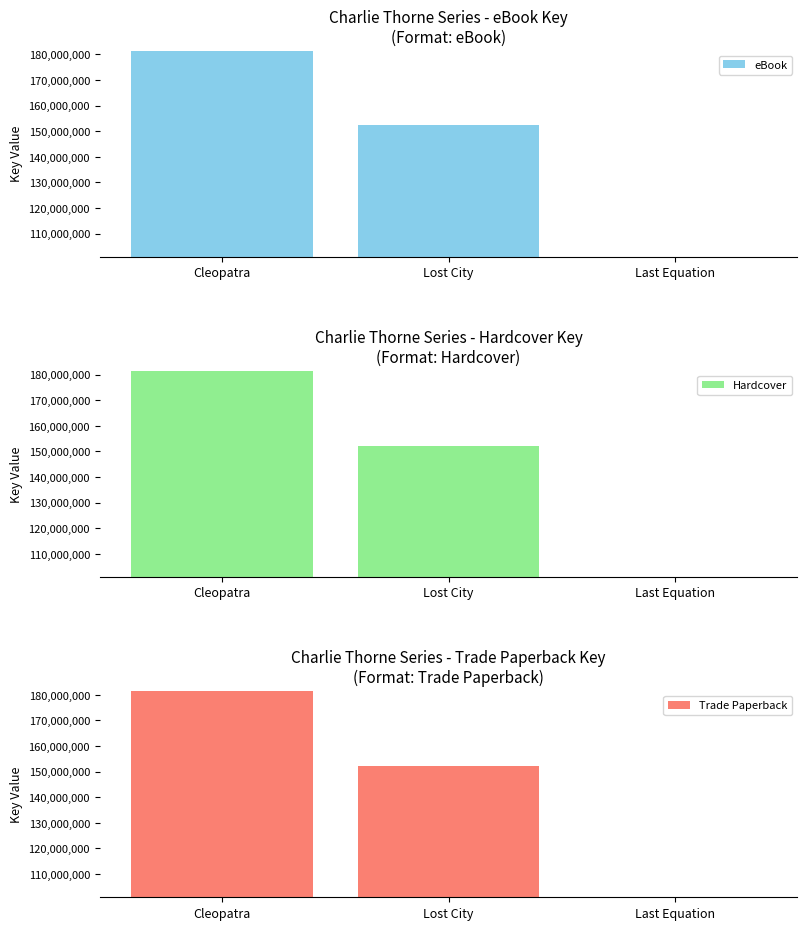

What are all the series names shown in the legend?

eBook, Hardcover, Trade Paperback